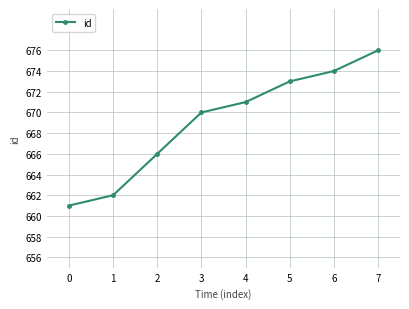

Between 5 and 4, which is larger?

5